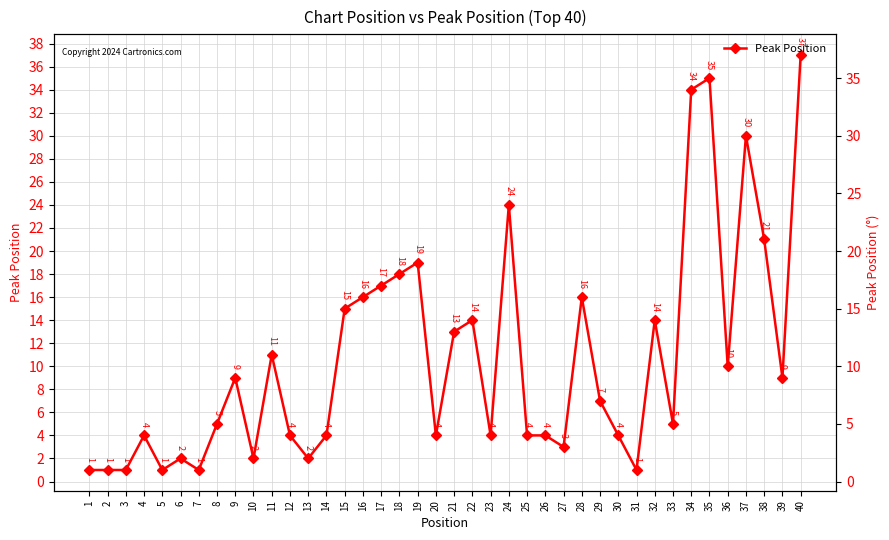

Between 34 and 21, which is larger?

34